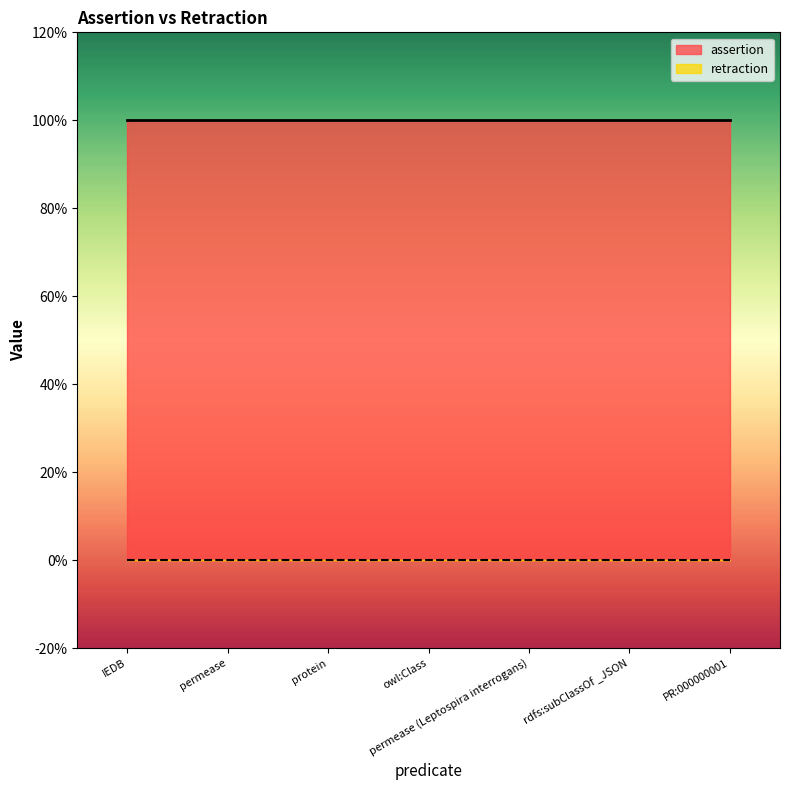

What is the greatest value displayed?

1